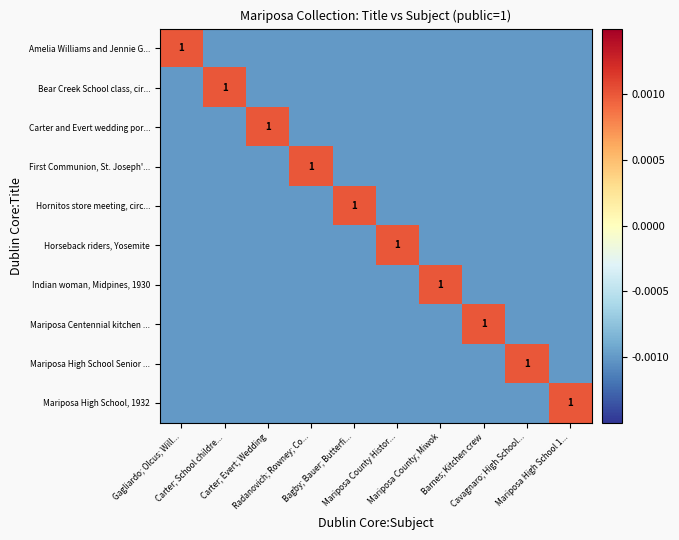

True or false: First Communion, St. Joseph'... has a value of -0.0 at Gagliardo; Olcus; Will....

False